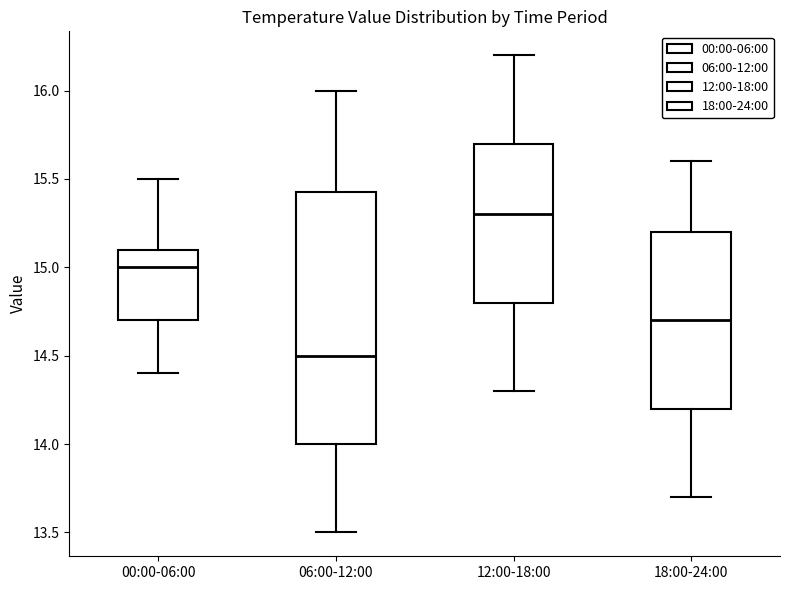

Which box is the tallest, from its lower edge to its upper edge?

06:00-12:00